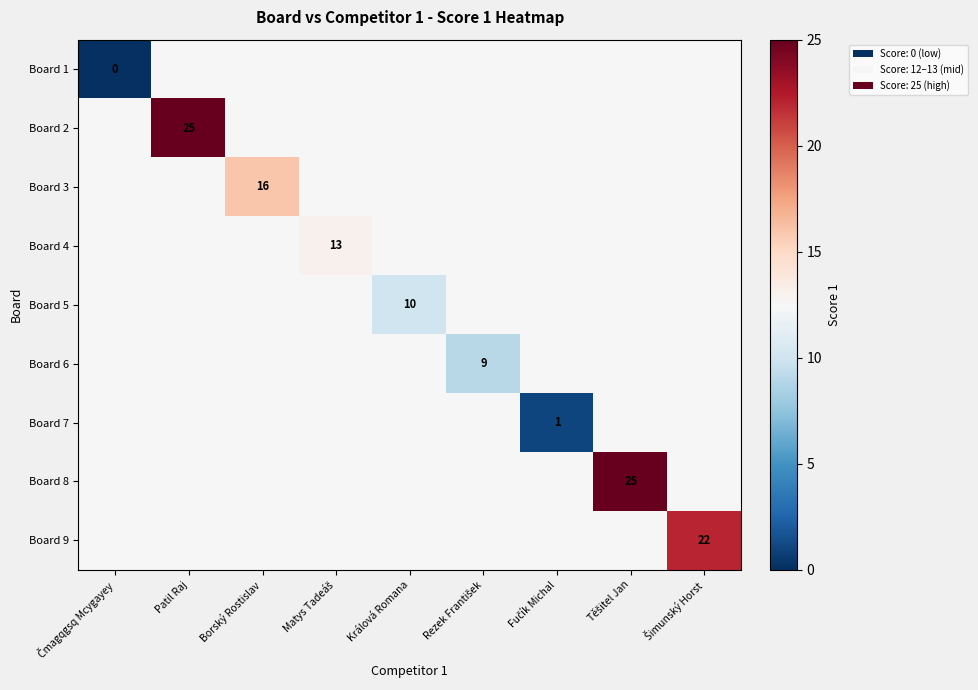

List the series in order of their peak value, highest first.

Board 2, Board 8, Board 9, Board 3, Board 4, Board 1, Board 5, Board 6, Board 7